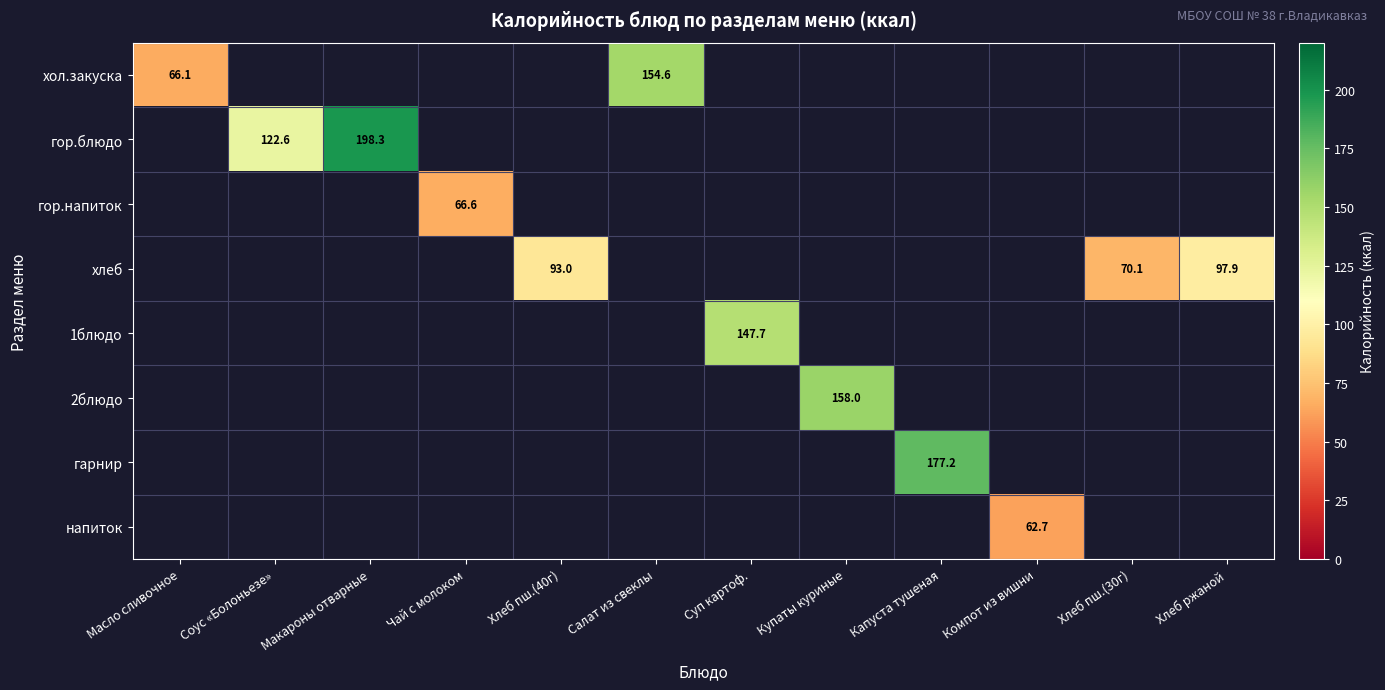

True or false: хол.закуска has a value of 154.6 at Салат из свеклы.

True